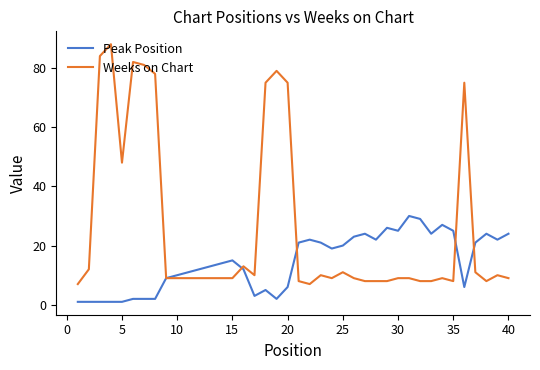

What are all the series names shown in the legend?

Peak Position, Weeks on Chart